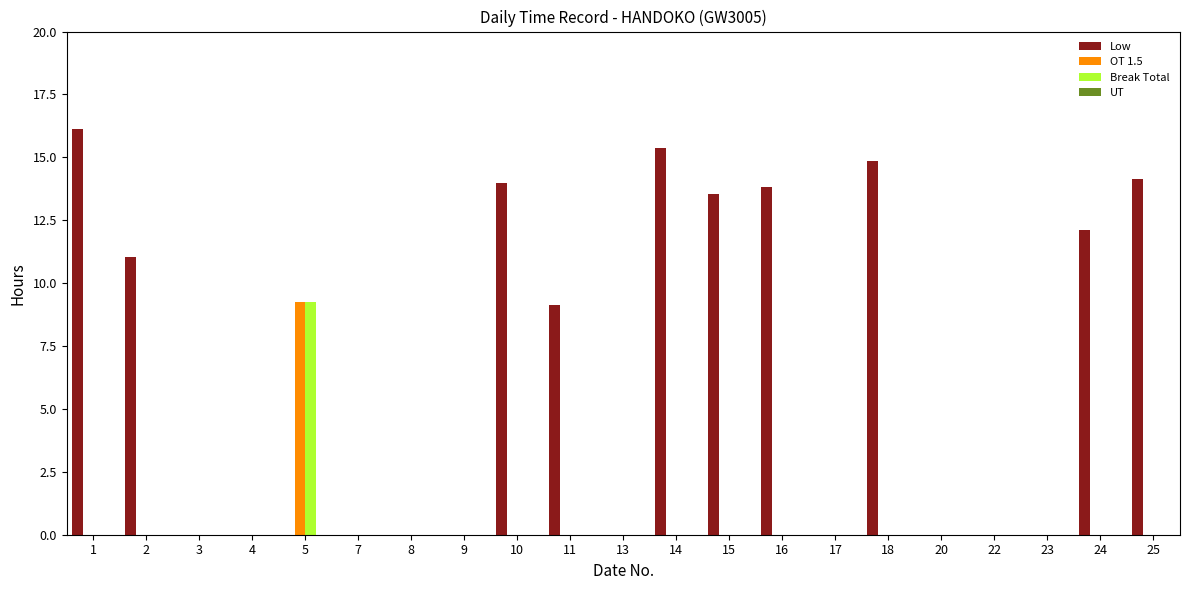

What is the sum of all Break Total values?

9.3